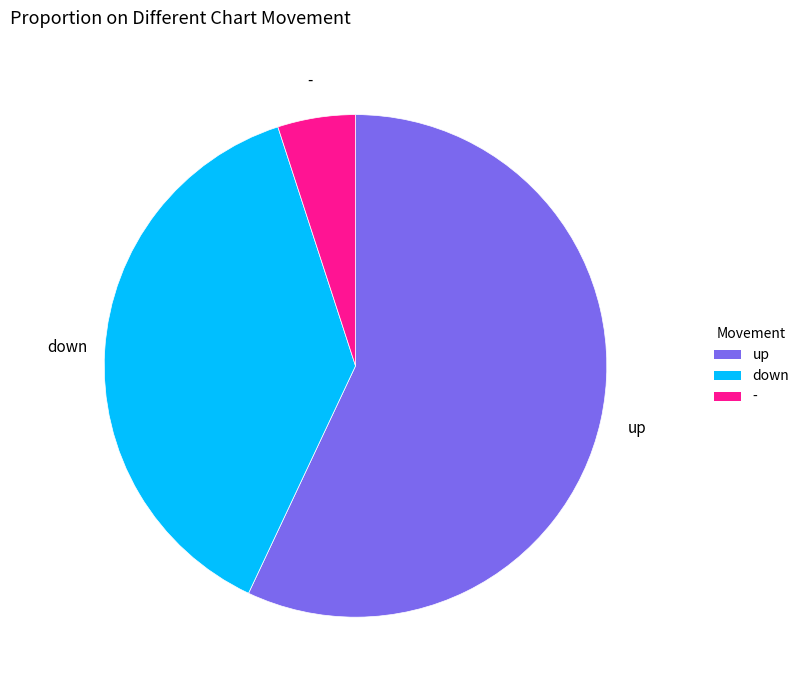

Is the sum of down and - greater than half?

No